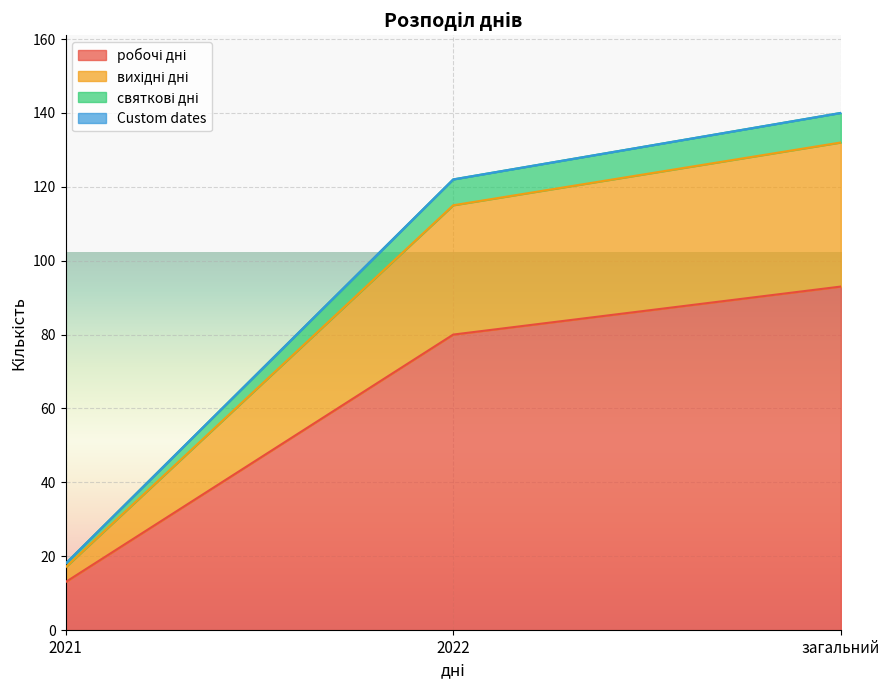

The святкові дні series shows 208 at 2022. True or false?

False